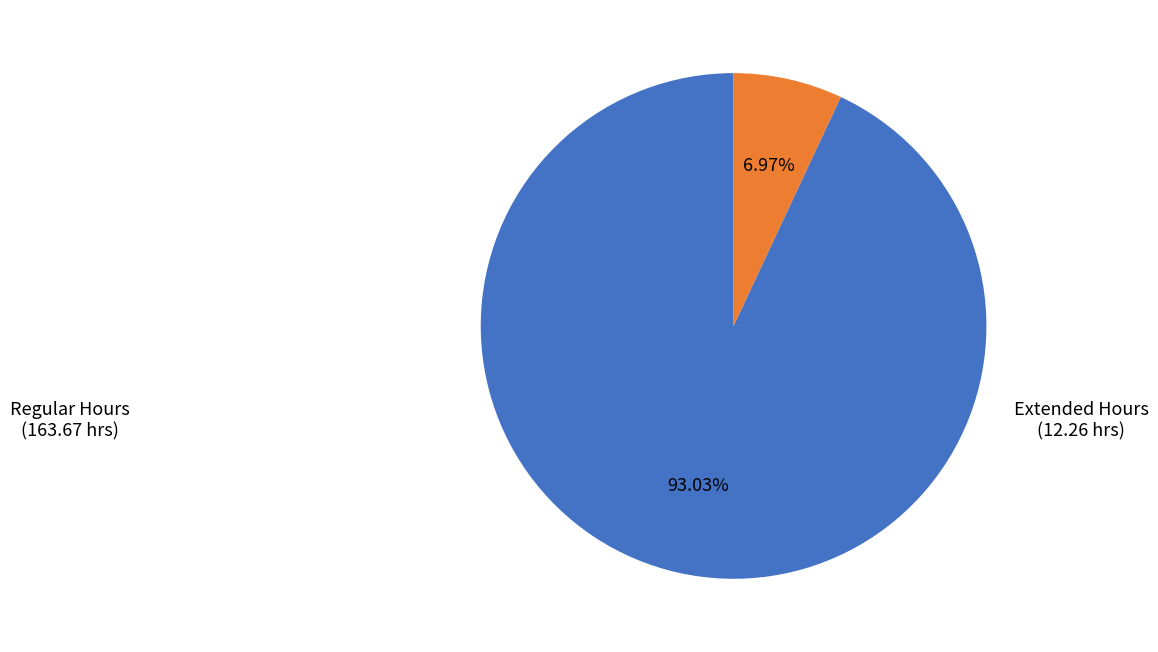

Is there a majority slice in this chart?

Yes